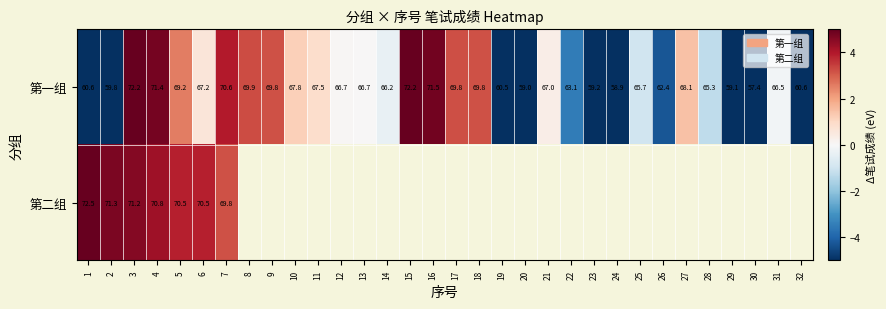

The value of 第二组 at 3 is 4.6. True or false?

True